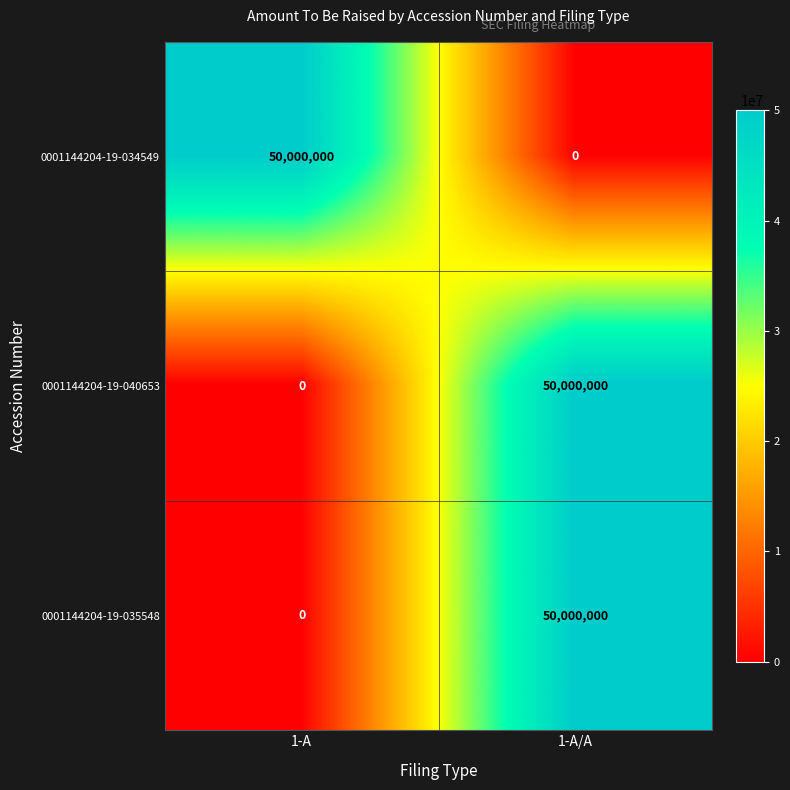

What is the spread (max minus min) of values at 1-A/A?

50000000